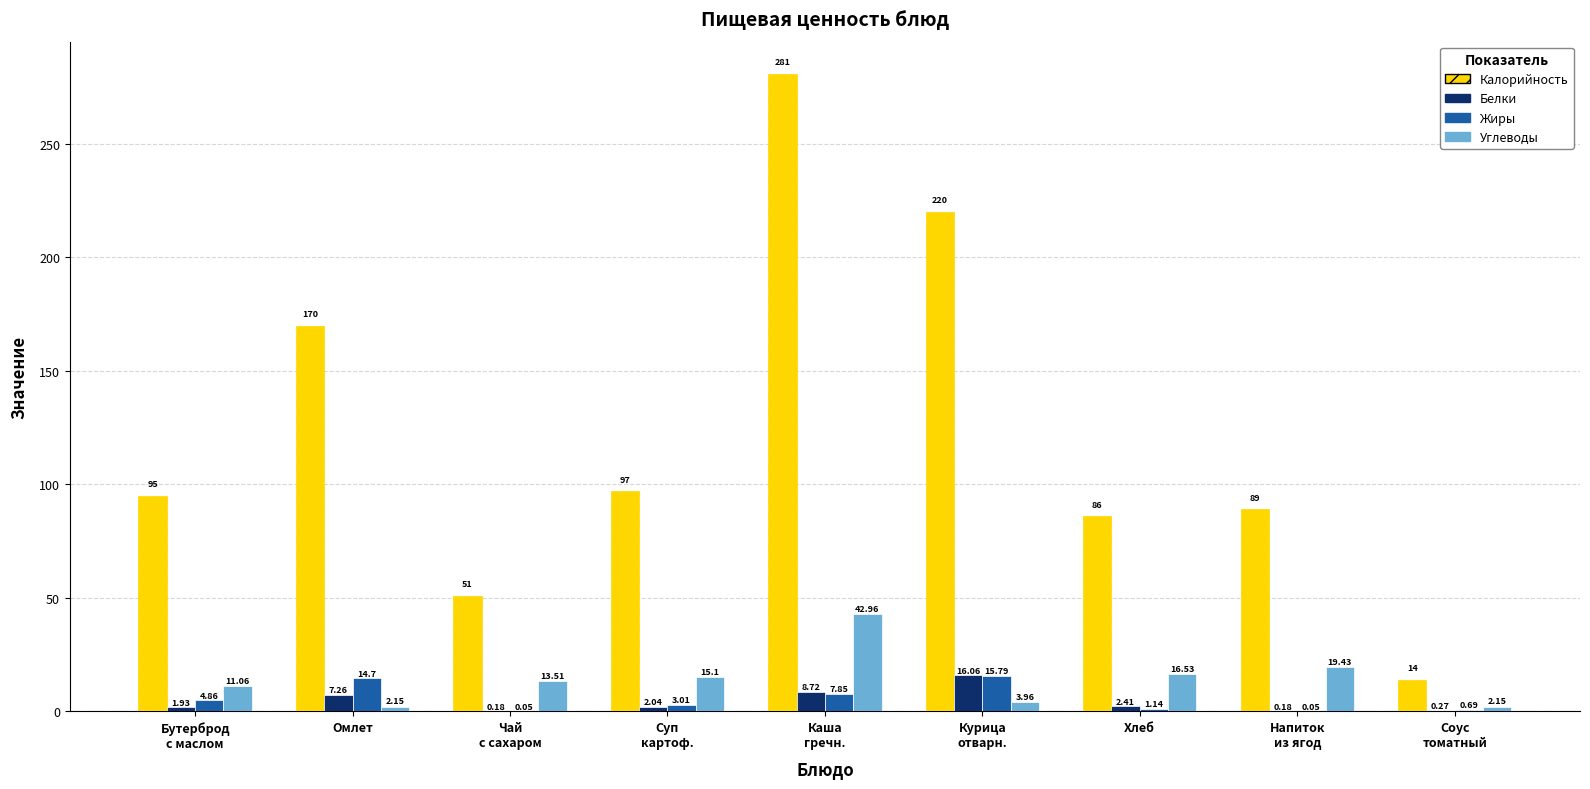

At which label is Калорийность closest to 147?

Омлет